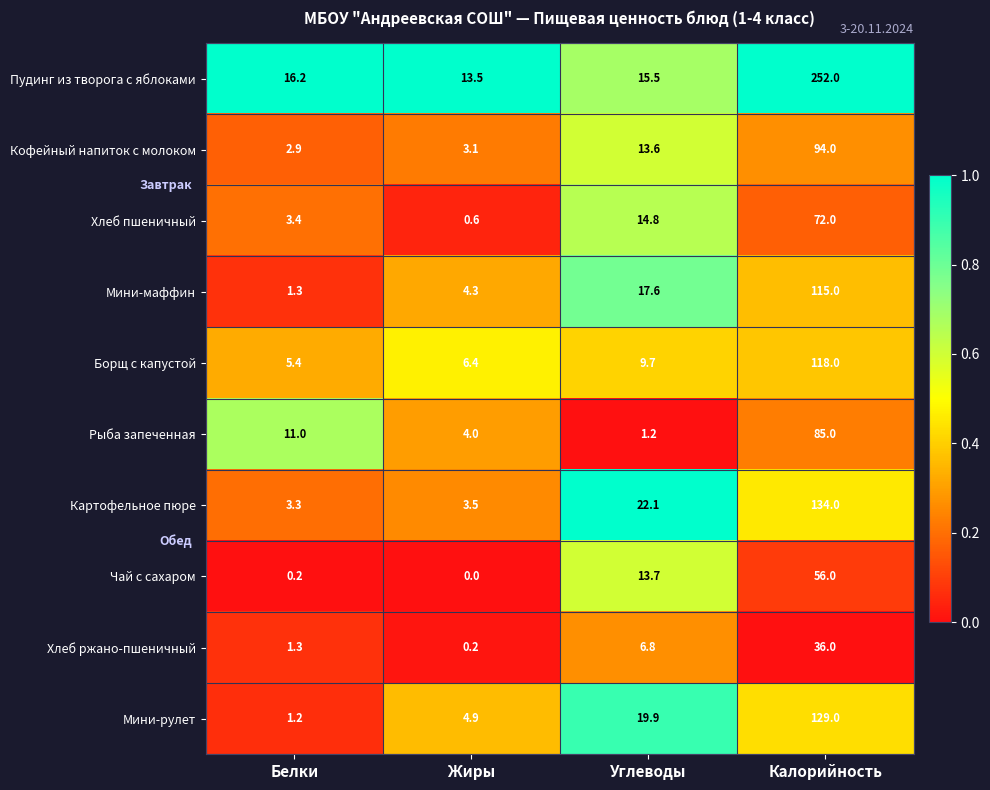

What is the difference between the Рыба запеченная values at Белки and Жиры?

7.0